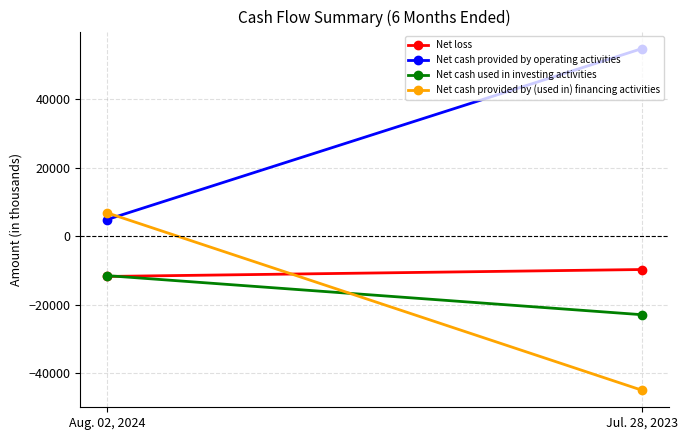

List the labels in order of Net cash provided by (used in) financing activities value, smallest first.

Jul. 28, 2023, Aug. 02, 2024